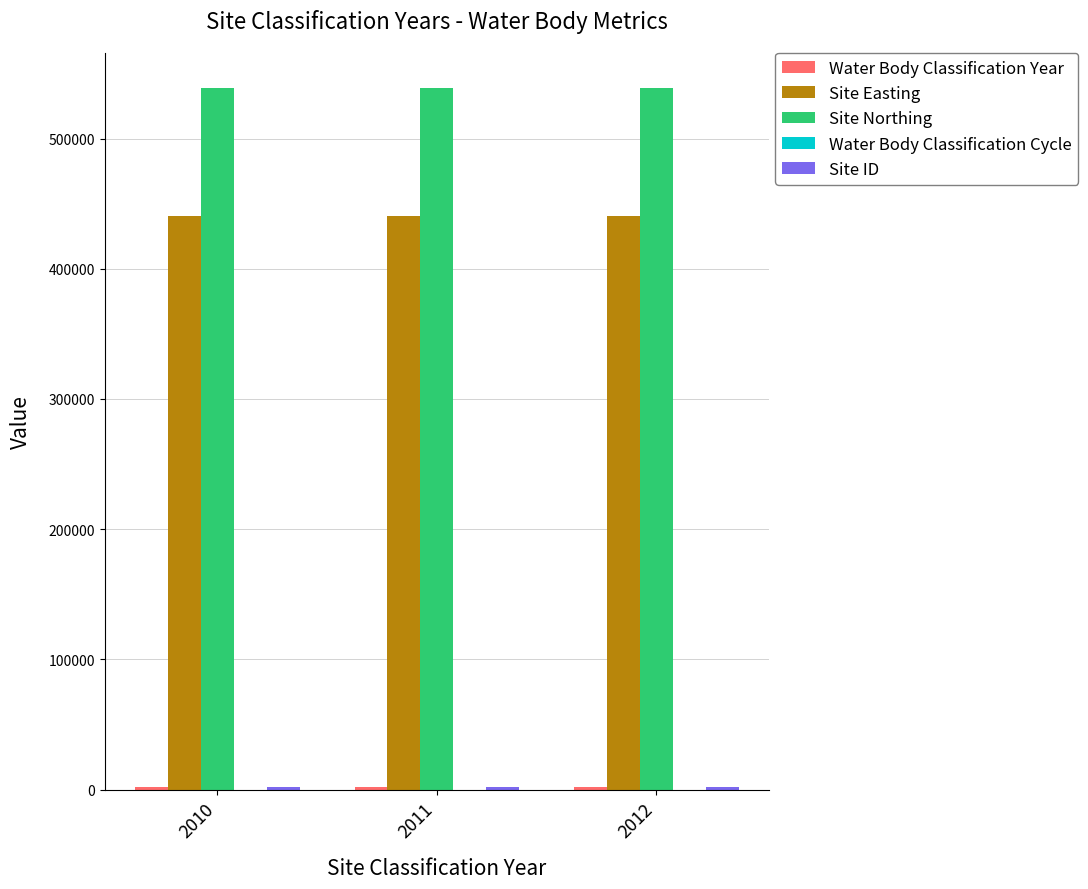

Are the bars horizontal?

No